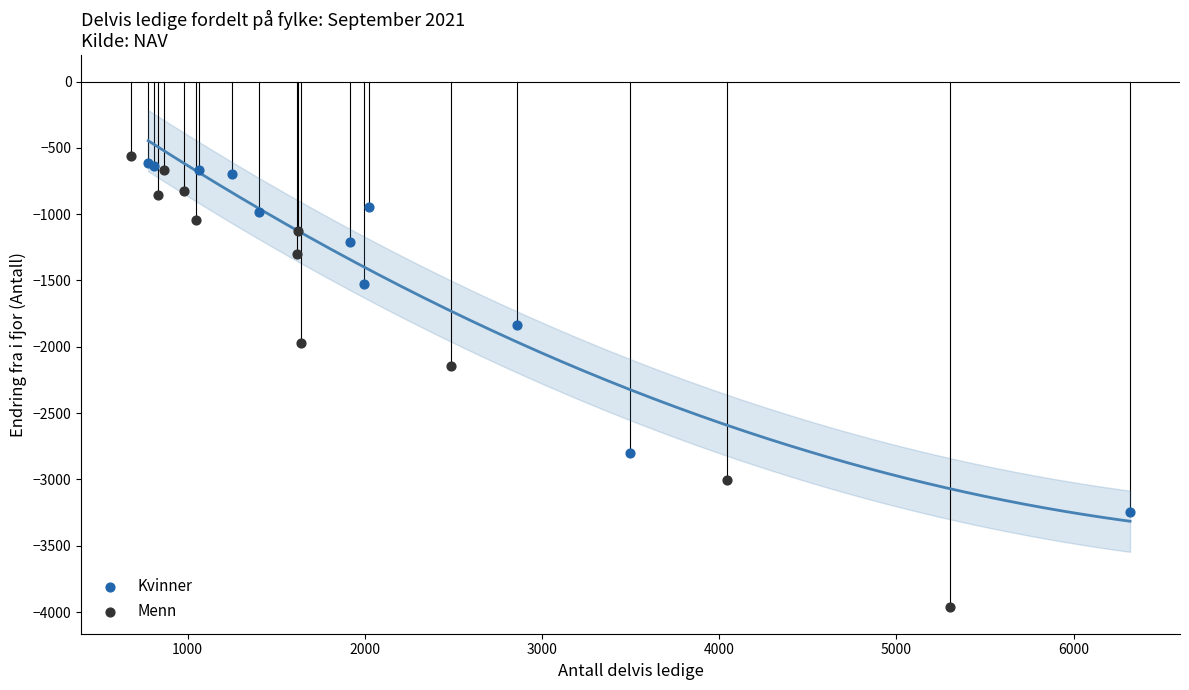

Which series has the widest spread of Y values?

Menn